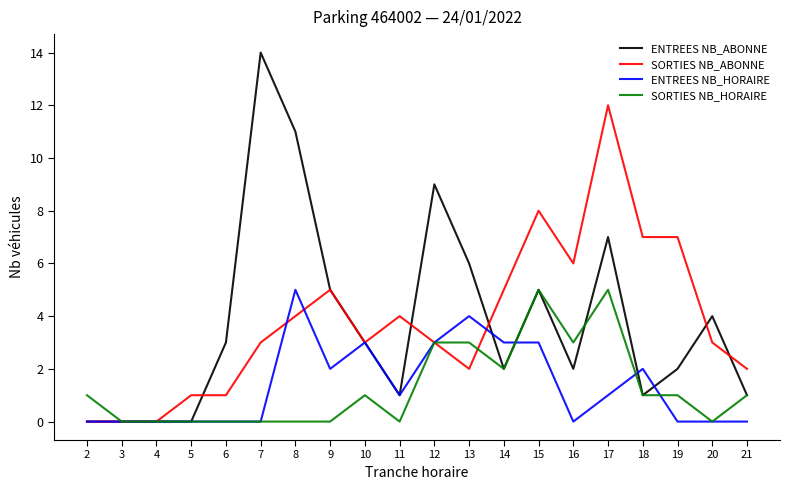

What is the difference between the maximum and second lowest values in the ENTREES NB_ABONNE series?

14